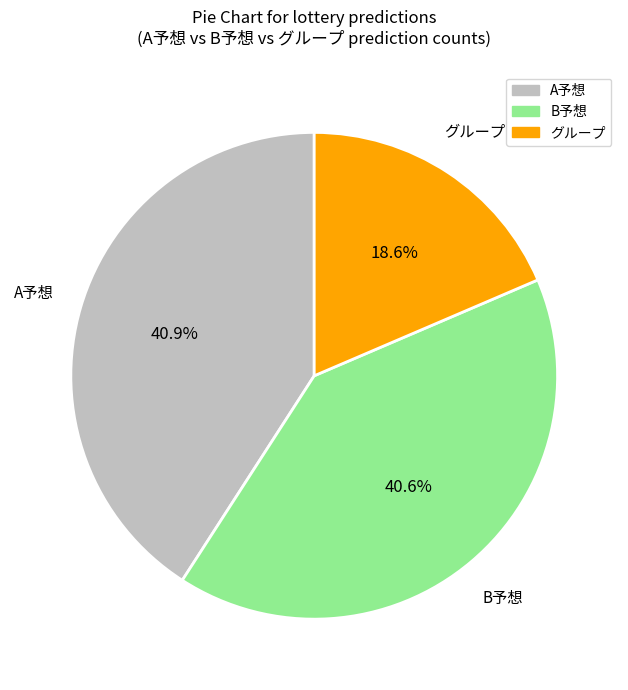

Is there a majority slice in this chart?

No